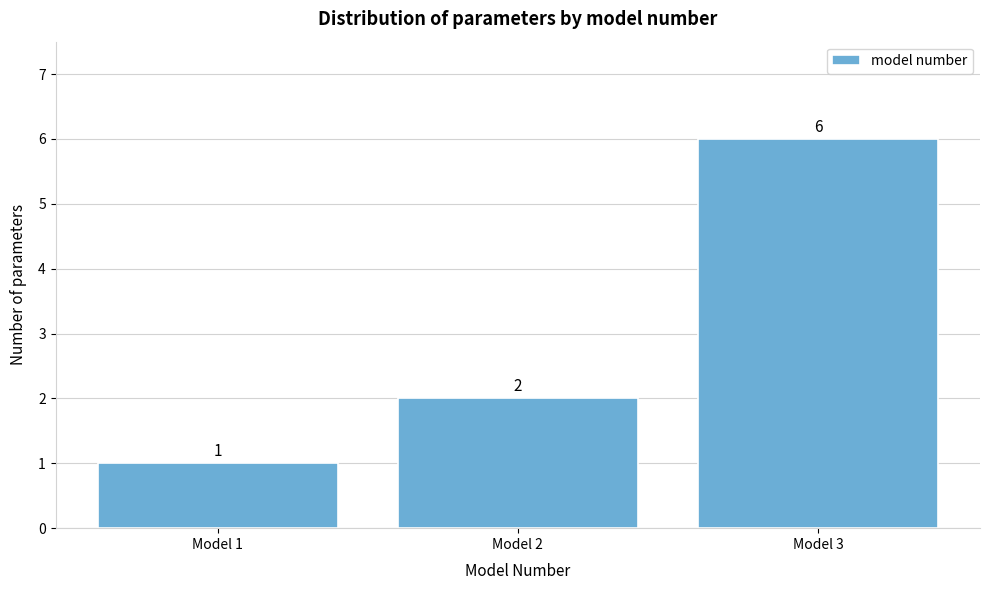

Reading left to right, list all the values displayed in this chart.

Model 1=1	Model 2=2	Model 3=6